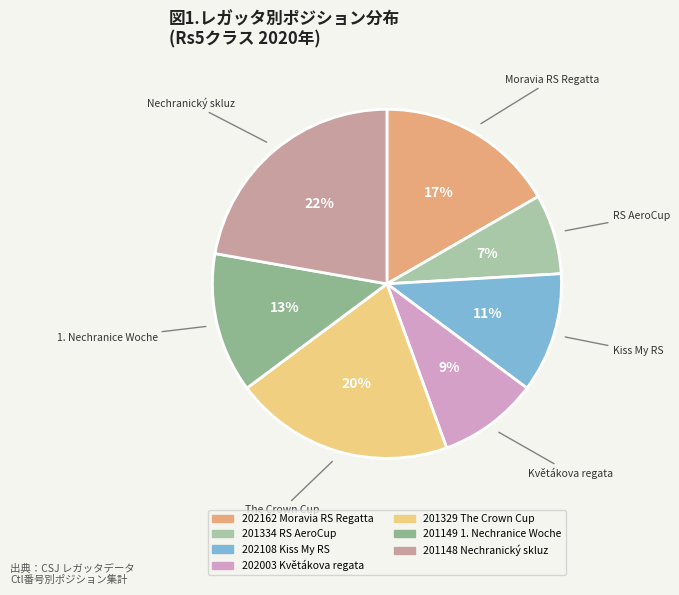

To the nearest percent, what is the difference between the largest and smallest slice percentages?

15%